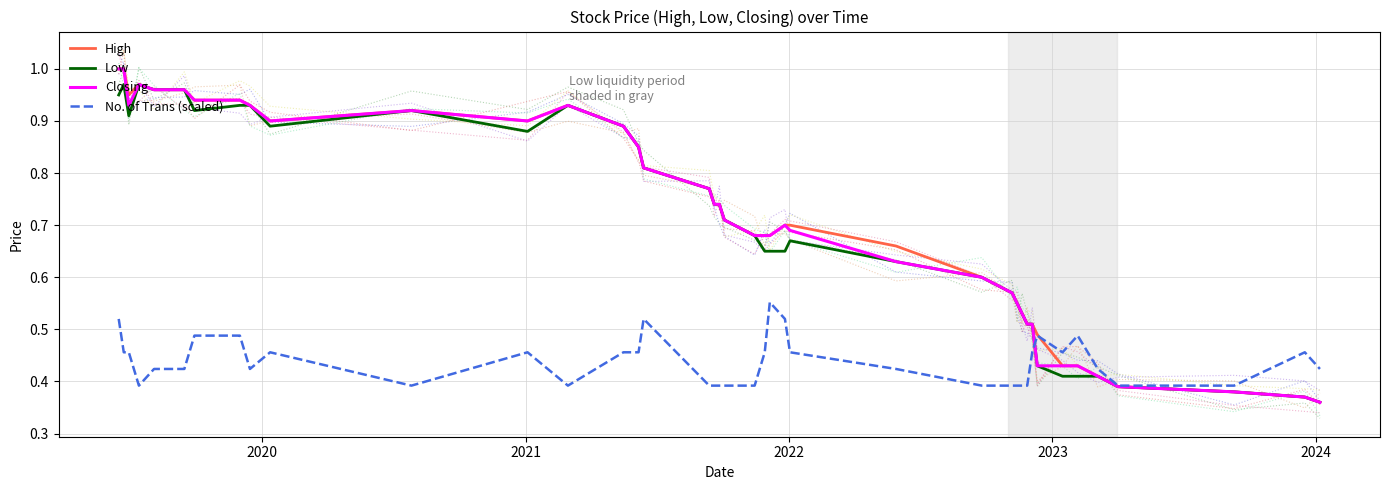

Count the number of categories in the chart.

40